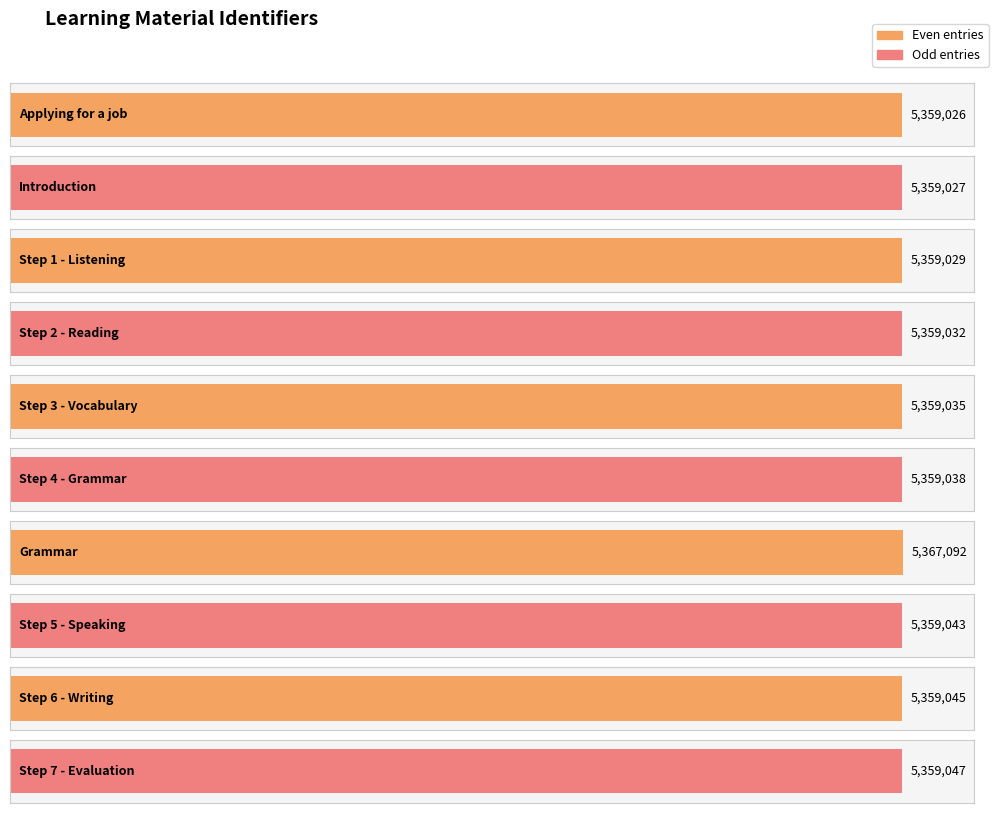

What is the difference between the values at Step 3 - Vocabulary and Introduction?

8